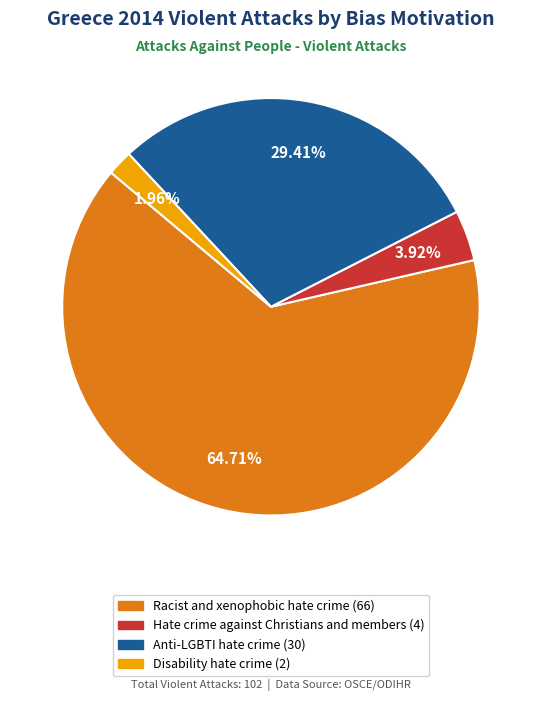

Is there a majority slice in this chart?

Yes